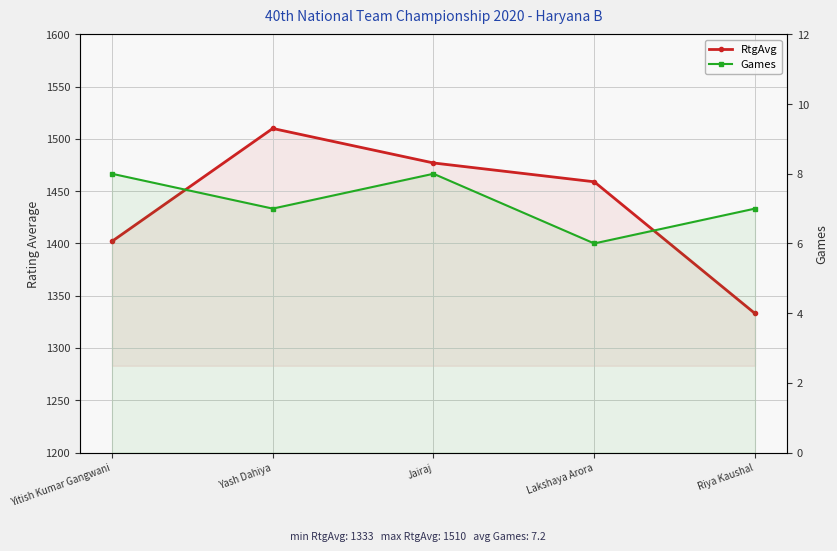

At how many categories does at least one series exceed 1074?

5